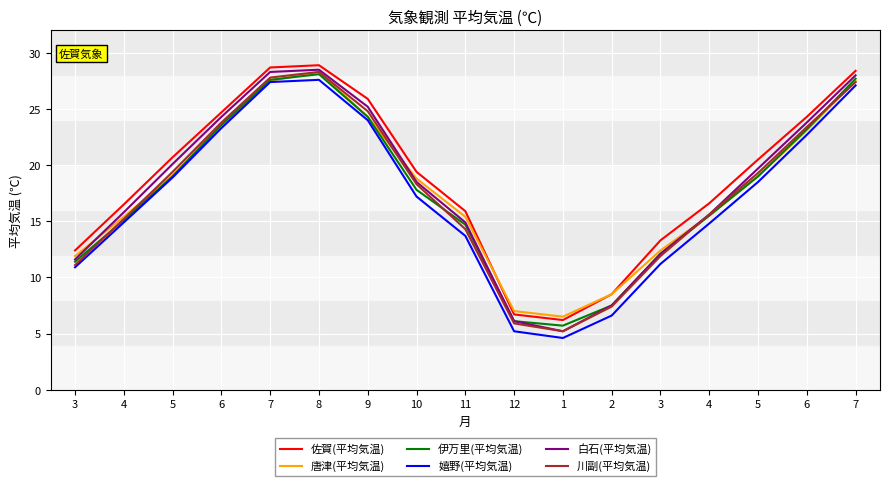

Which series has the largest total across all categories?

佐賀(平均気温)